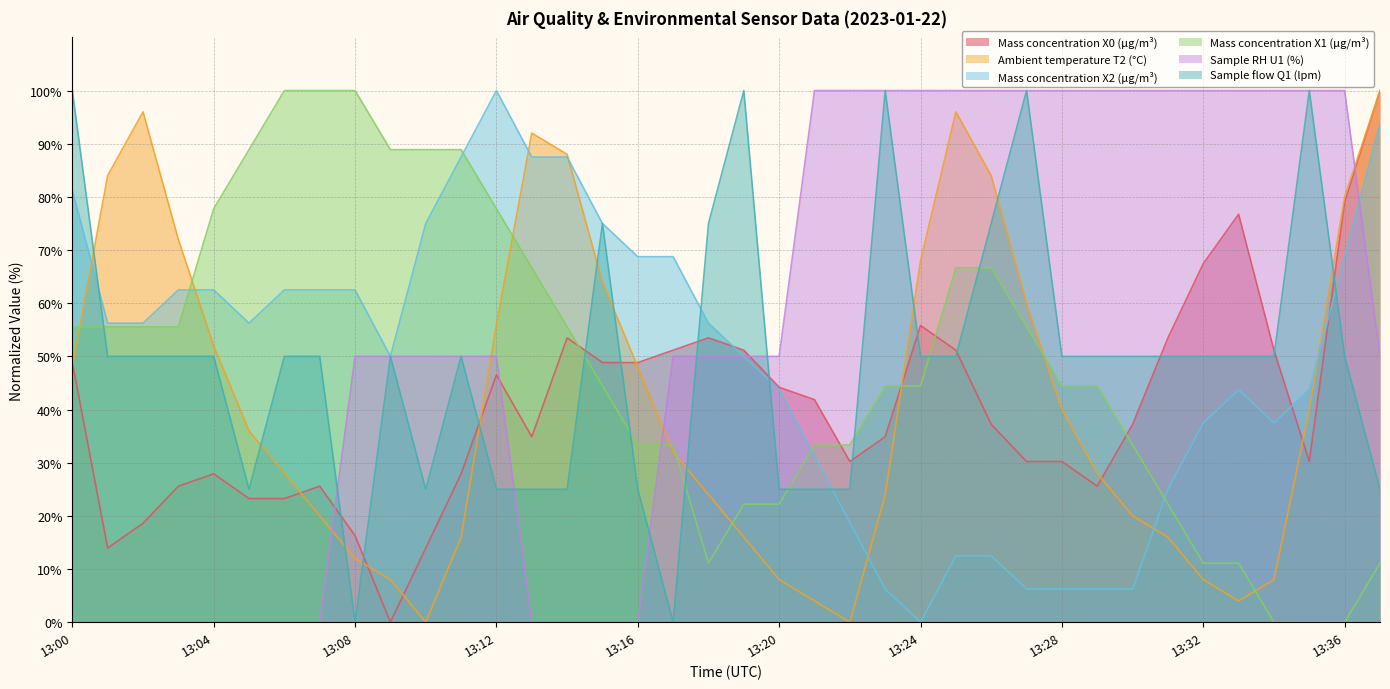

Which series has the largest total across all categories?

Sample RH U1 (%)